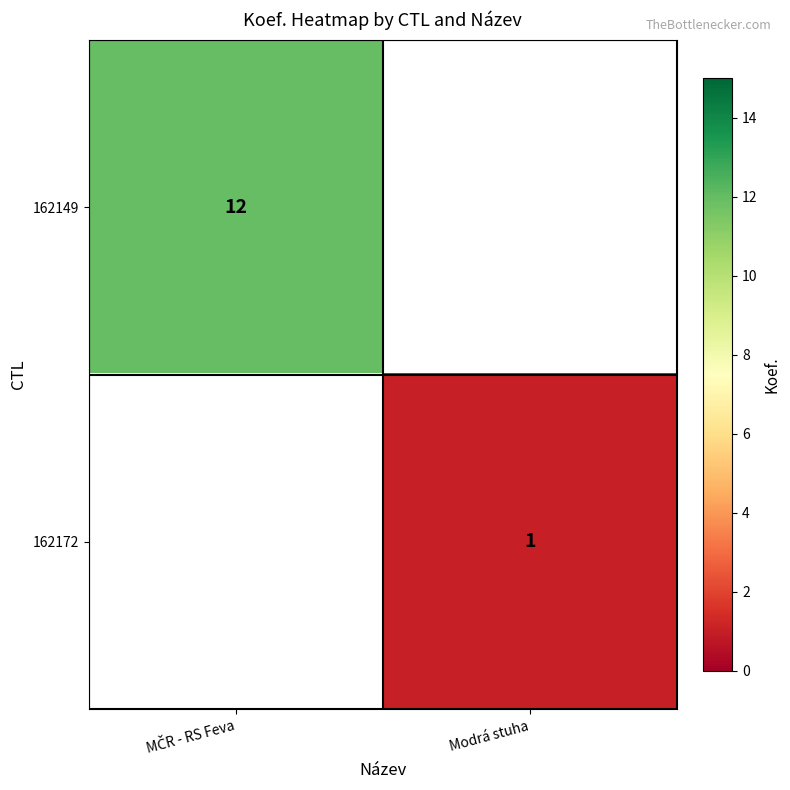

The value of 162172 at Modrá stuha is 0.7. True or false?

False